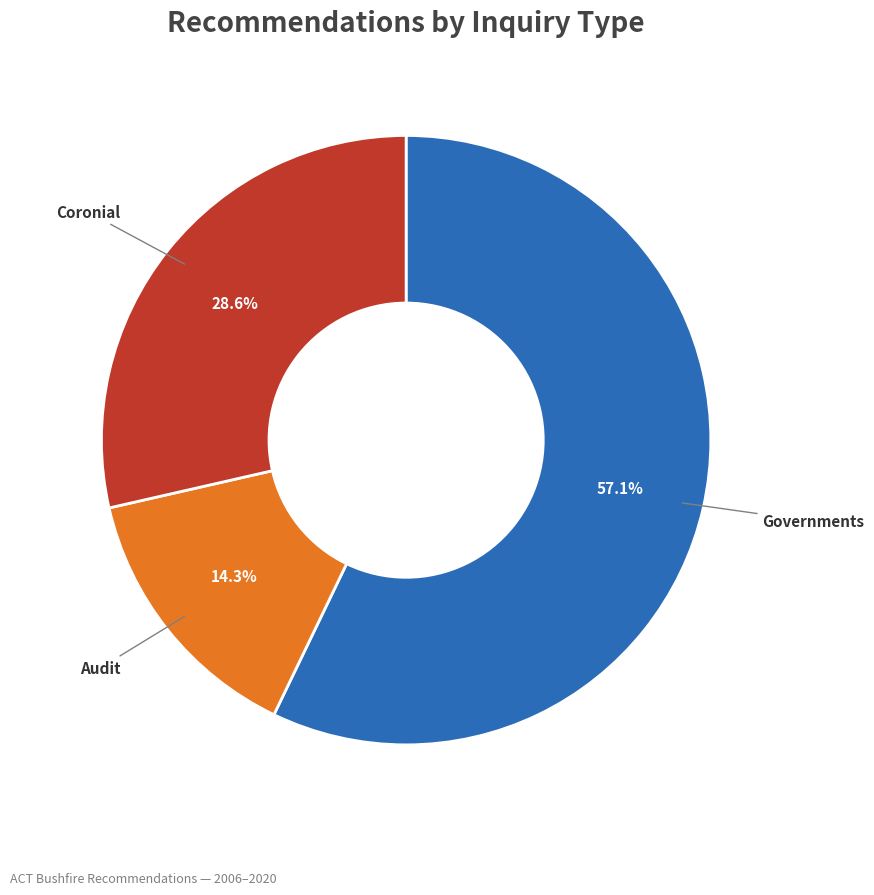

Is the sum of Audit and Governments greater than half?

Yes